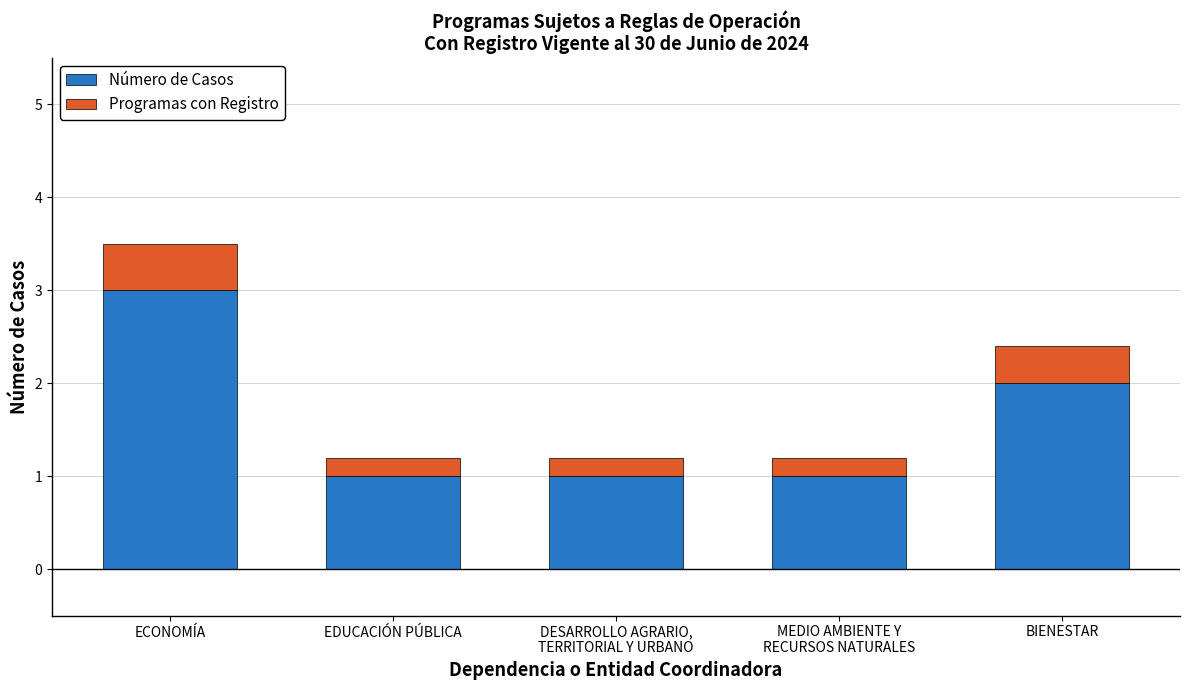

Reading right to left, transcribe the values for Número de Casos.

2.0	1.0	1.0	1.0	3.0